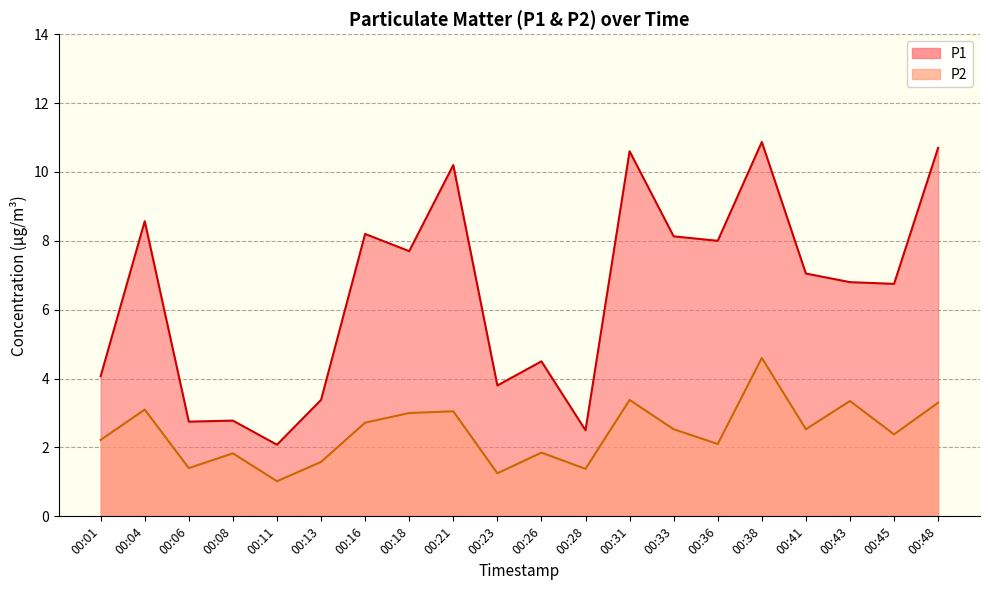

Is it true that P1 equals 5.4 at 00:36?

False